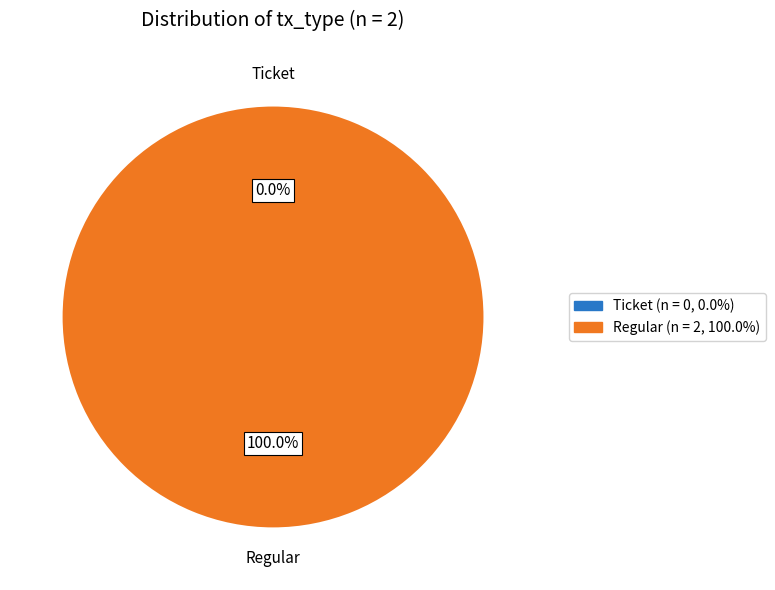

Is the sum of Regular and Ticket greater than half?

Yes